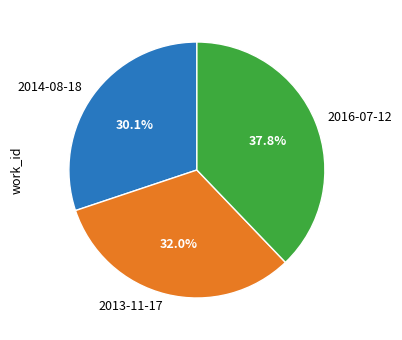

Is there a majority slice in this chart?

No